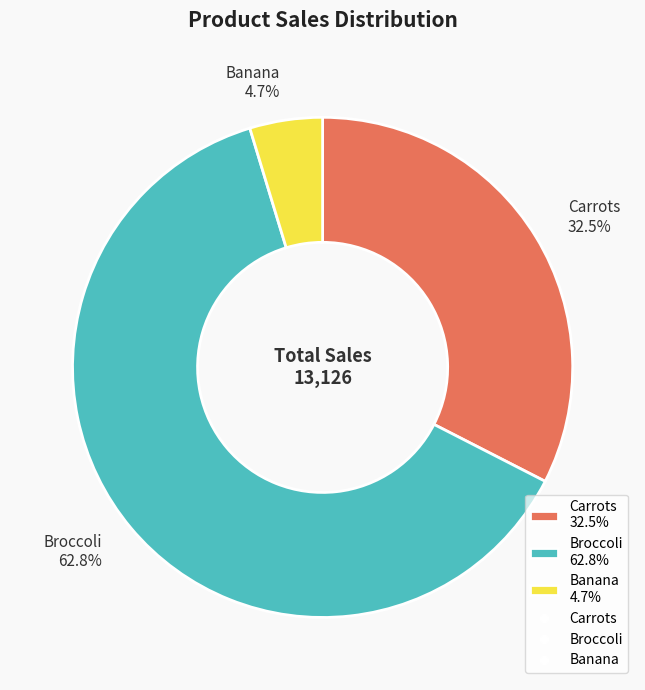

Rank the categories by value from lowest to highest.

Banana, Carrots, Broccoli